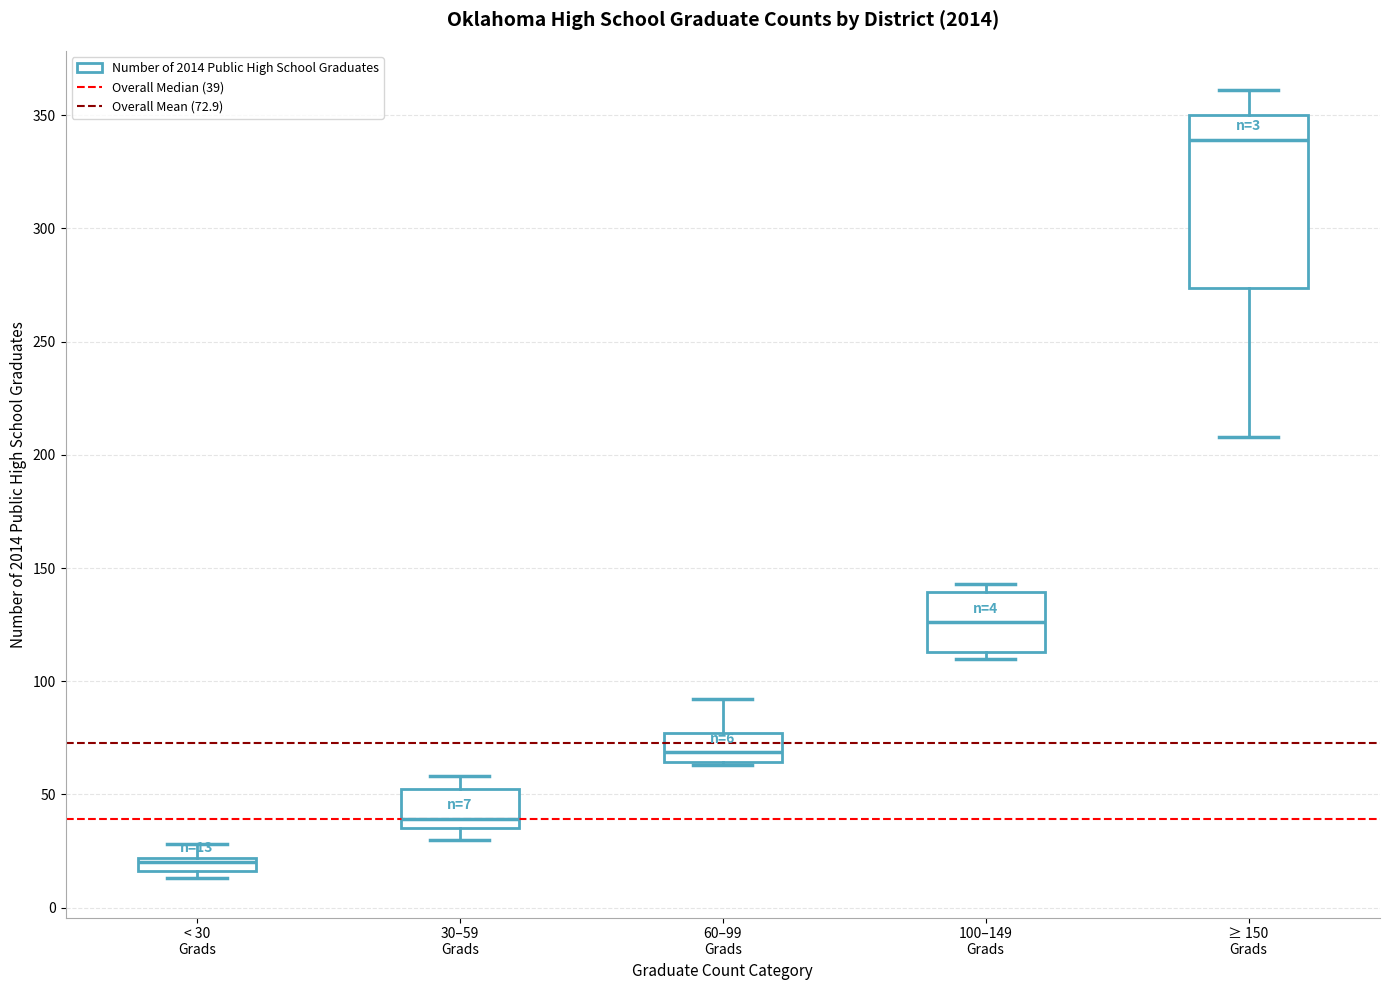

Which box has the lowest median line?

< 30 Grads